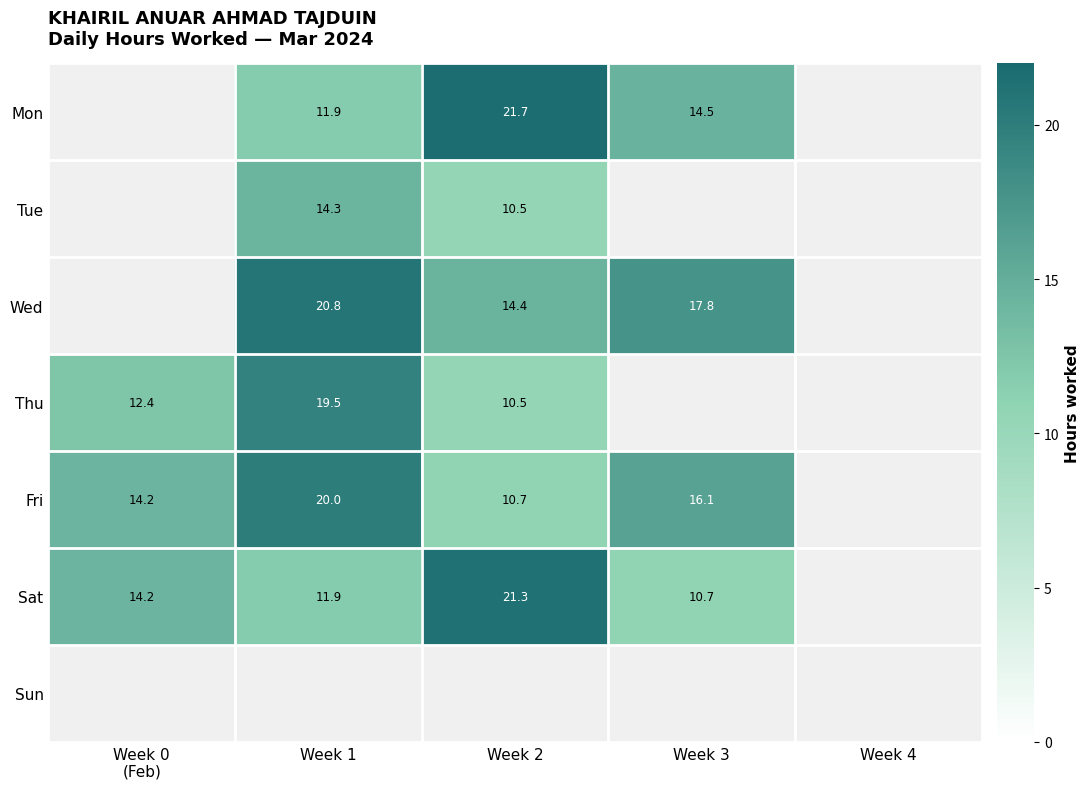

What is the spread (max minus min) of values at Week 3?

7.1